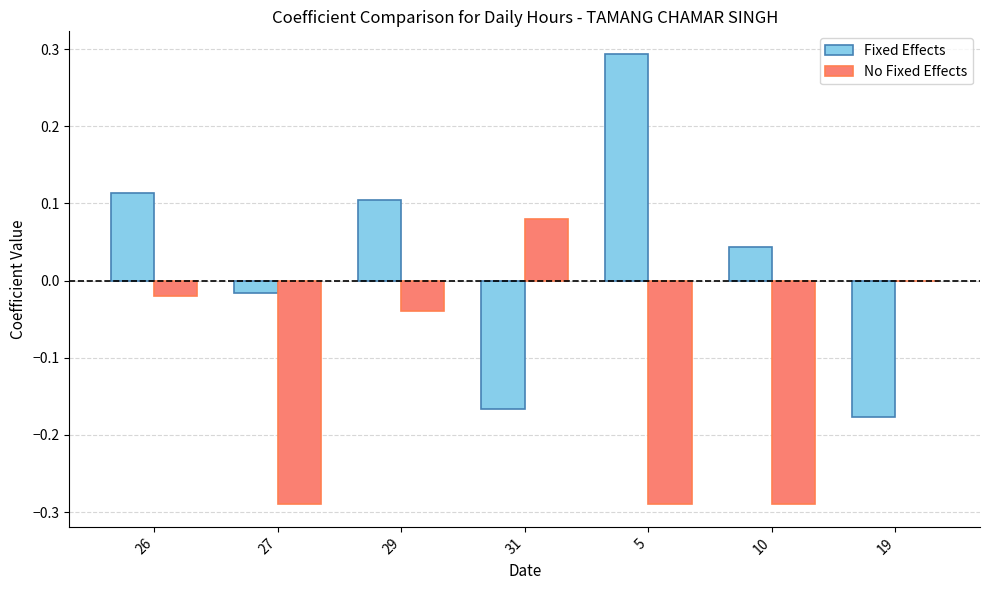

Which series changed the most between 27 and 29?

No Fixed Effects